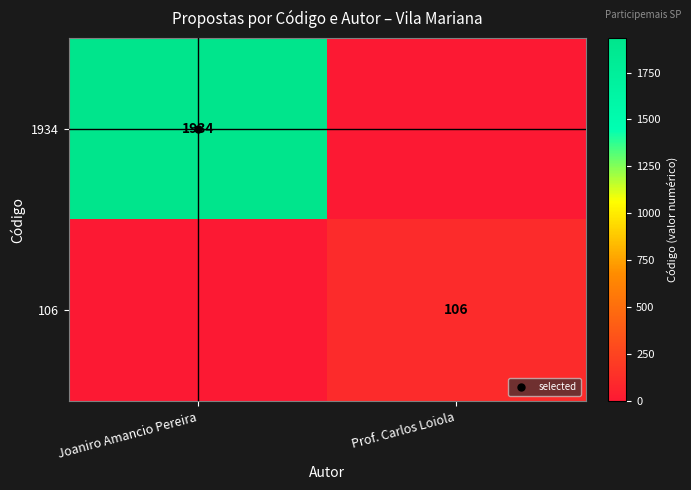

What is the spread (max minus min) of values at Joaniro Amancio Pereira?

1934